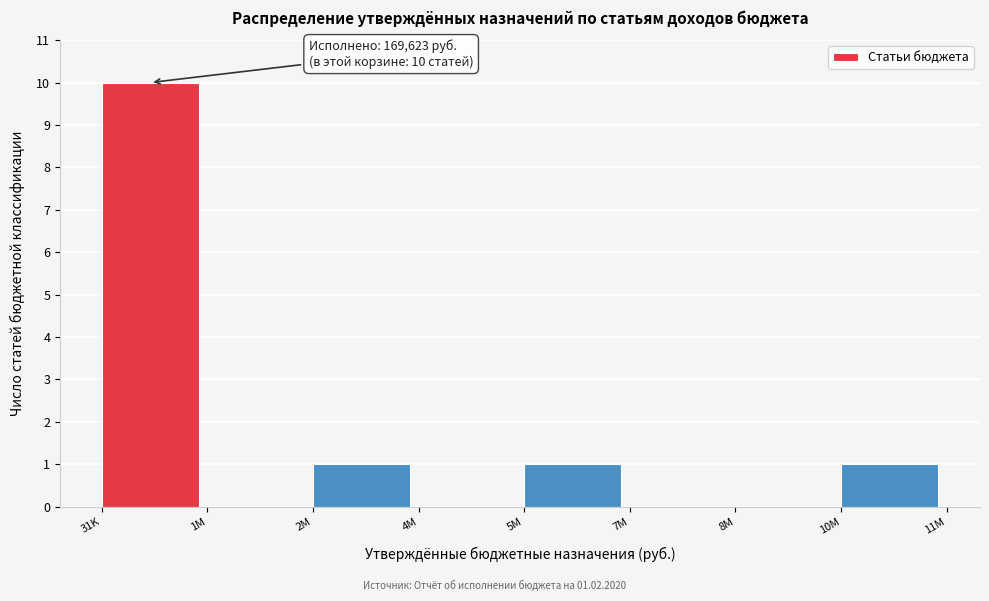

Reading left to right, list all the values displayed in this chart.

31K=10	1M=0	2M=1	4M=0	5M=1	7M=0	8M=0	10M=1